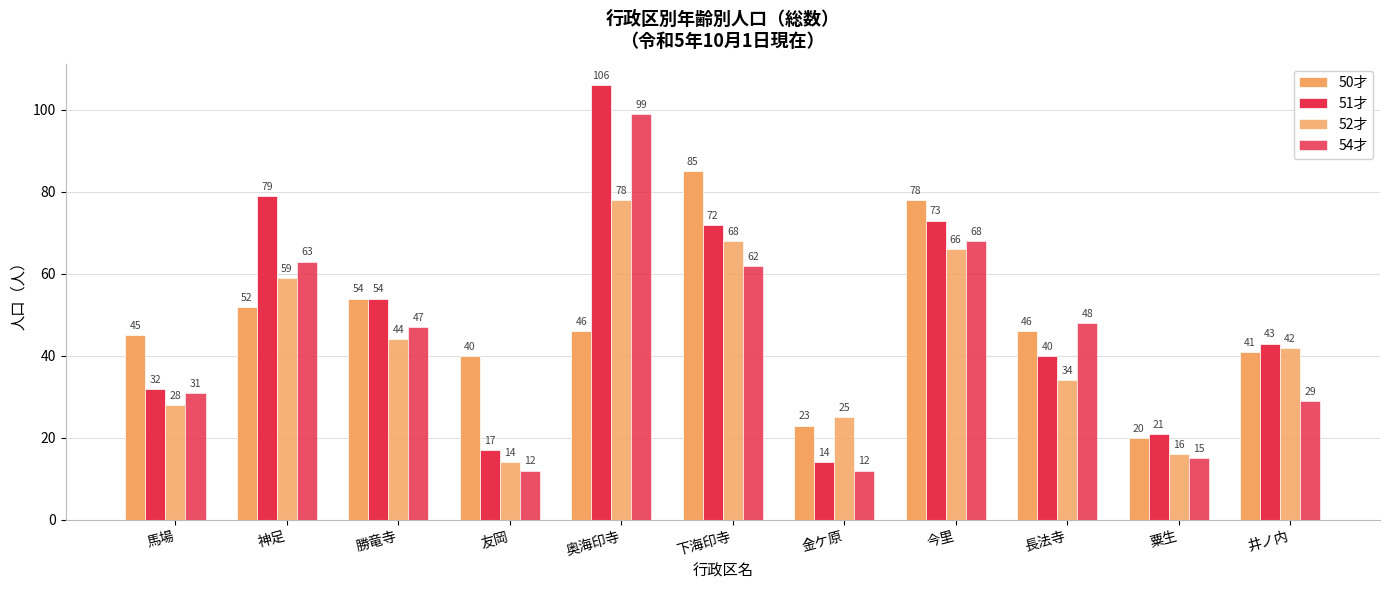

The value of 52才 at 下海印寺 is 68. True or false?

True